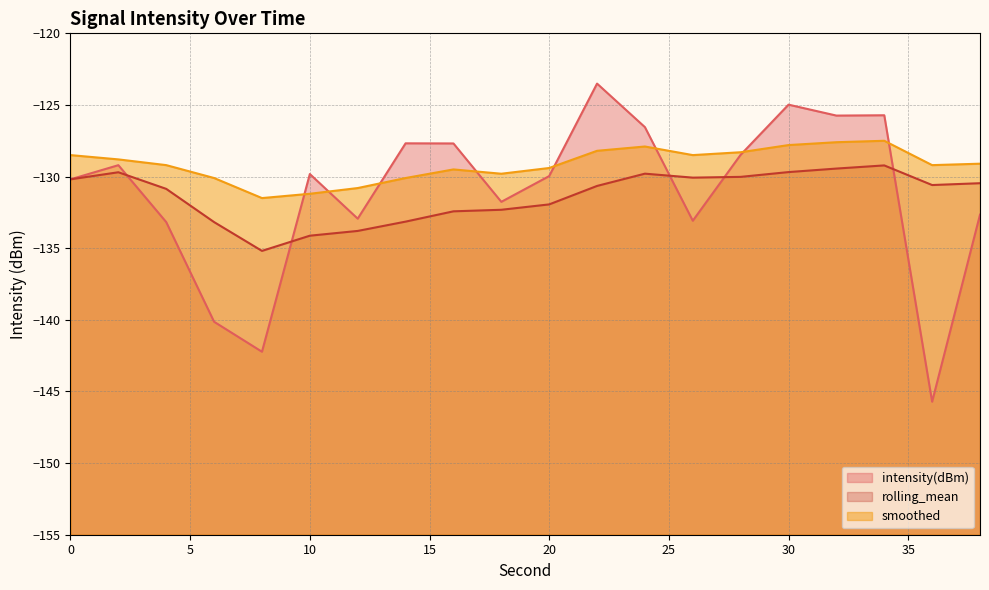

How many times do rolling_mean_line and intensity(dBm)_line cross each other?

5